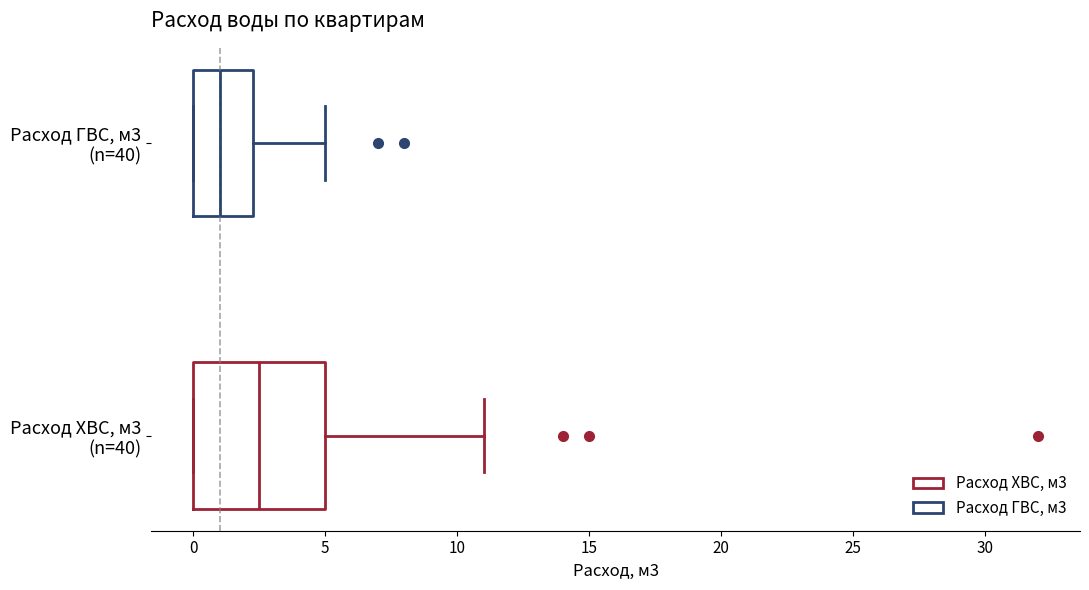

Which box has the furthest to the right median line?

Расход ХВС, м3 (n=40)